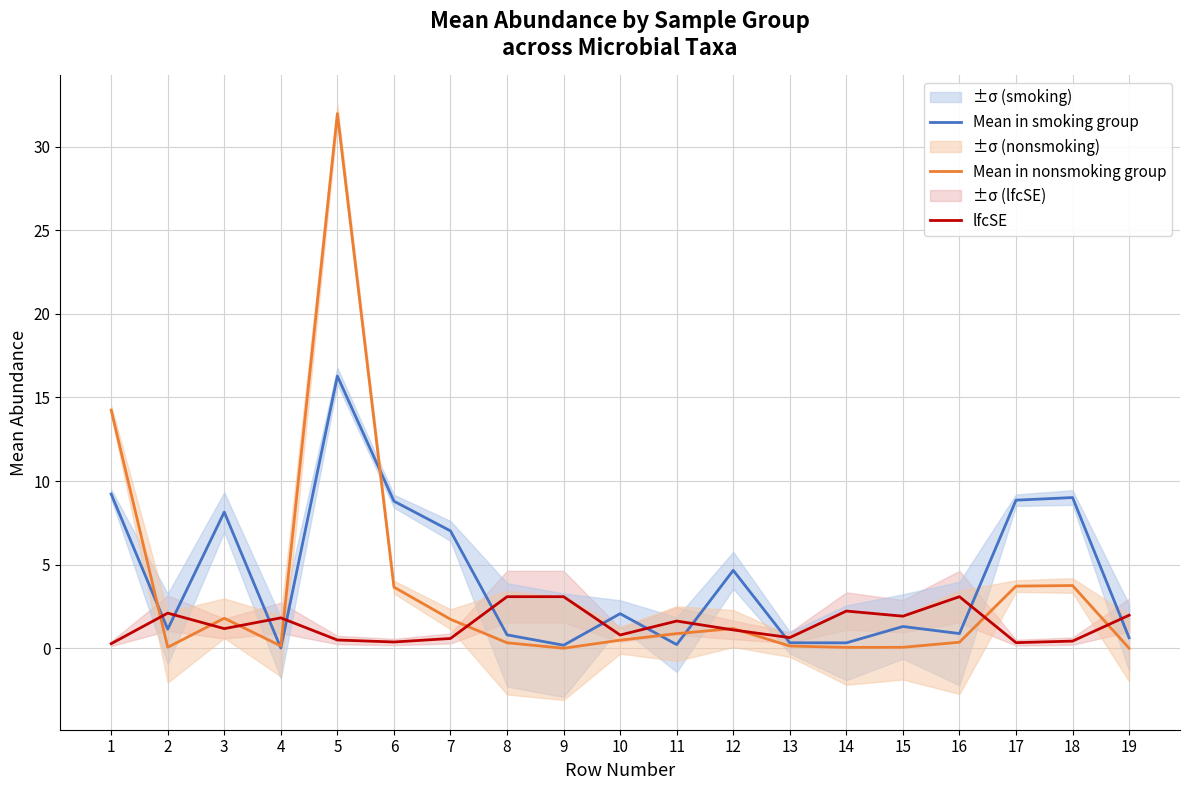

Where does the lfcSE series first go above 1?

2